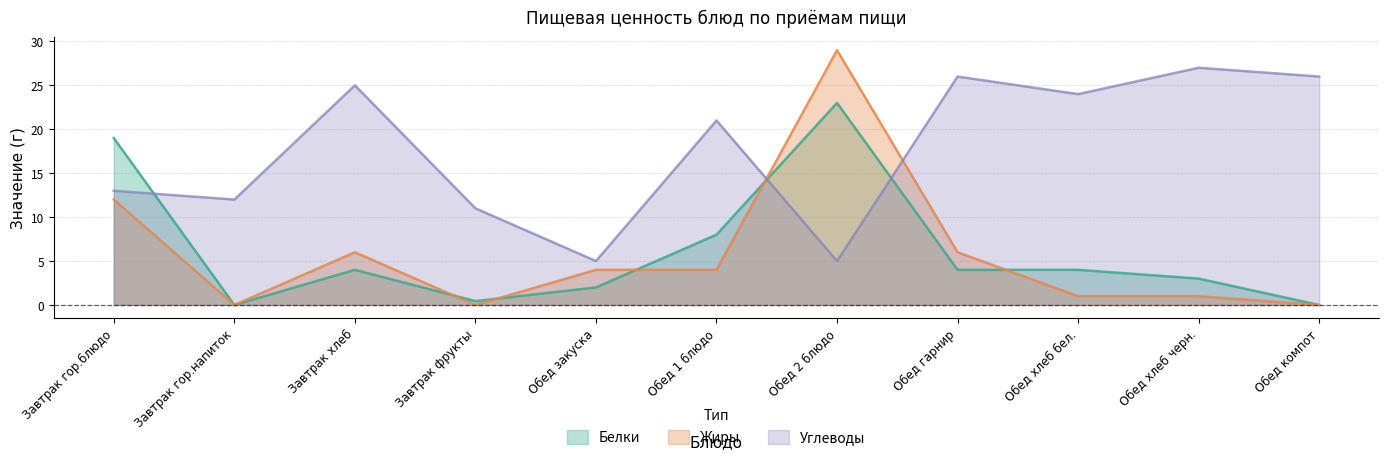

At which label is Углеводы closest to 16?

Завтрак гор.блюдо